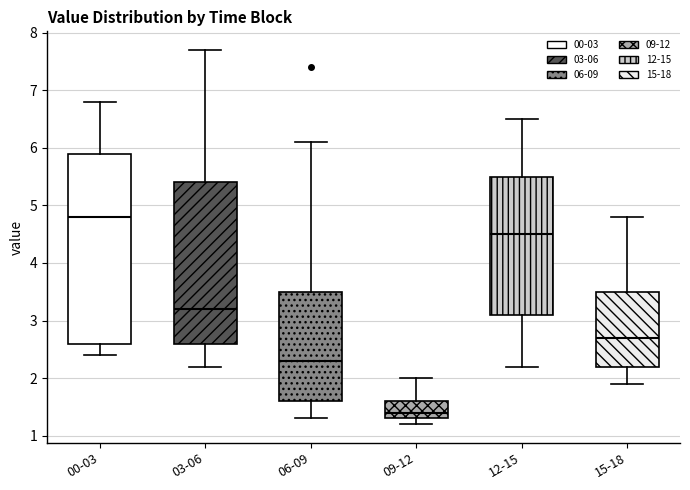

Which box's median line is the highest?

00-03